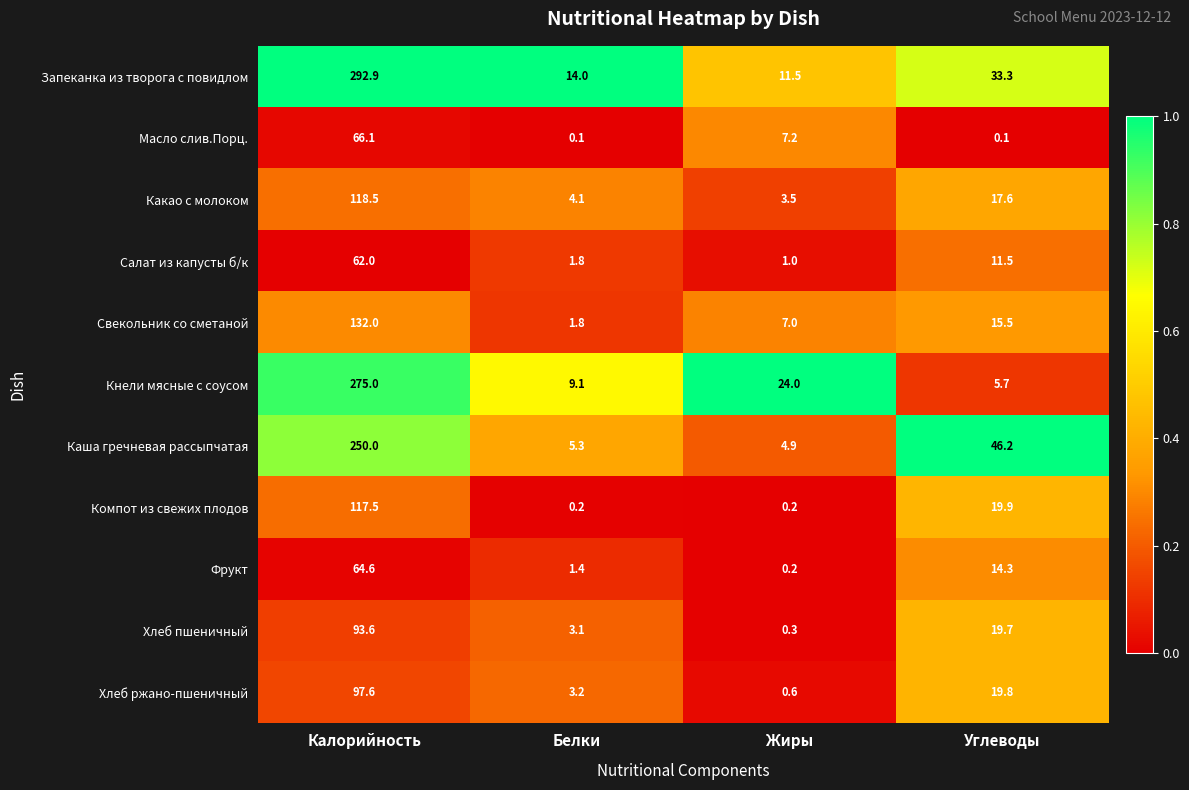

At which label does Масло слив.Порц. reach its peak?

Калорийность